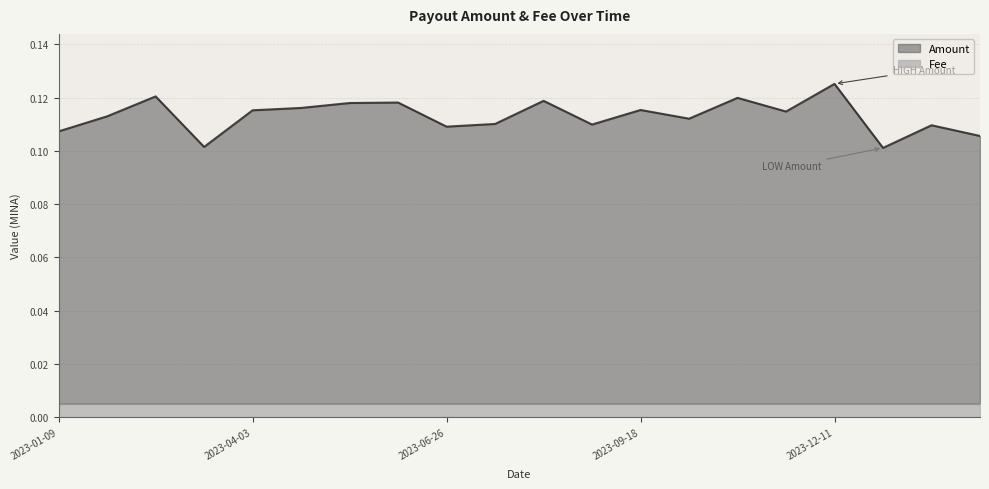

Where is the first local minimum?

2023-03-13